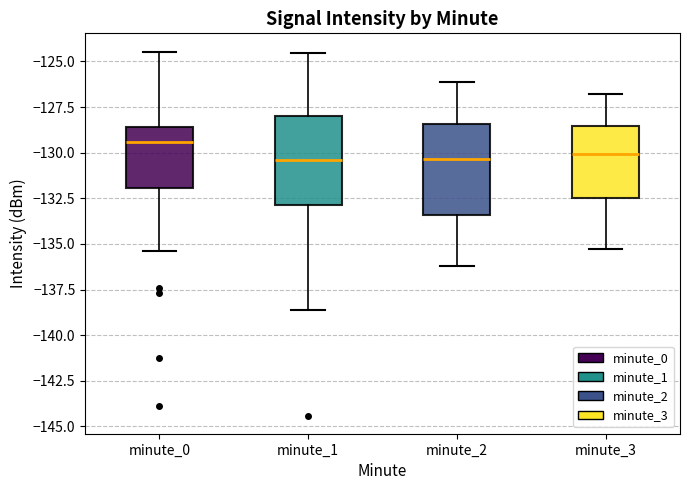

Reading left to right, transcribe this box plot: for each box, give where its median line is, the range the box spans, and where its two whiskers end, as read against the y-axis. The values are not printed on the chart, so give them approximately, as read against the axis.

minute_0: median -129.5, box -132.0 to -128.5, whiskers -135.5 to -124.5
minute_1: median -130.5, box -133.0 to -128.0, whiskers -138.5 to -124.5
minute_2: median -130.5, box -133.5 to -128.5, whiskers -136.0 to -126.0
minute_3: median -130.0, box -132.5 to -128.5, whiskers -135.5 to -127.0